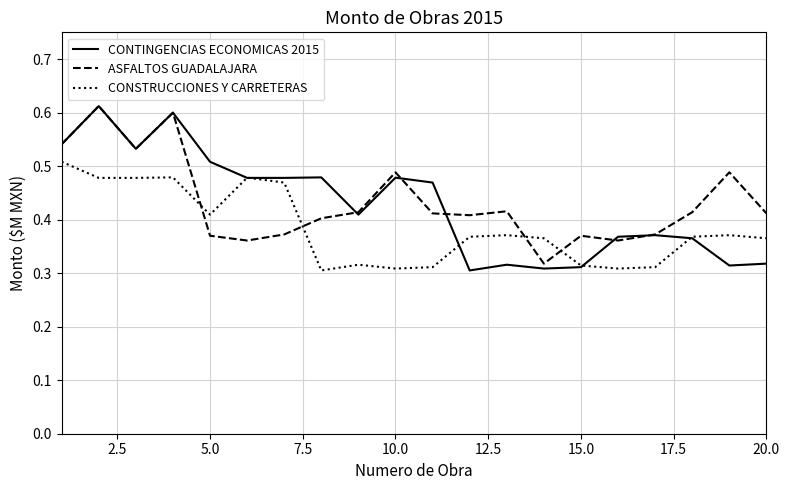

Which series has the largest range (max minus min)?

CONTINGENCIAS ECONOMICAS 2015